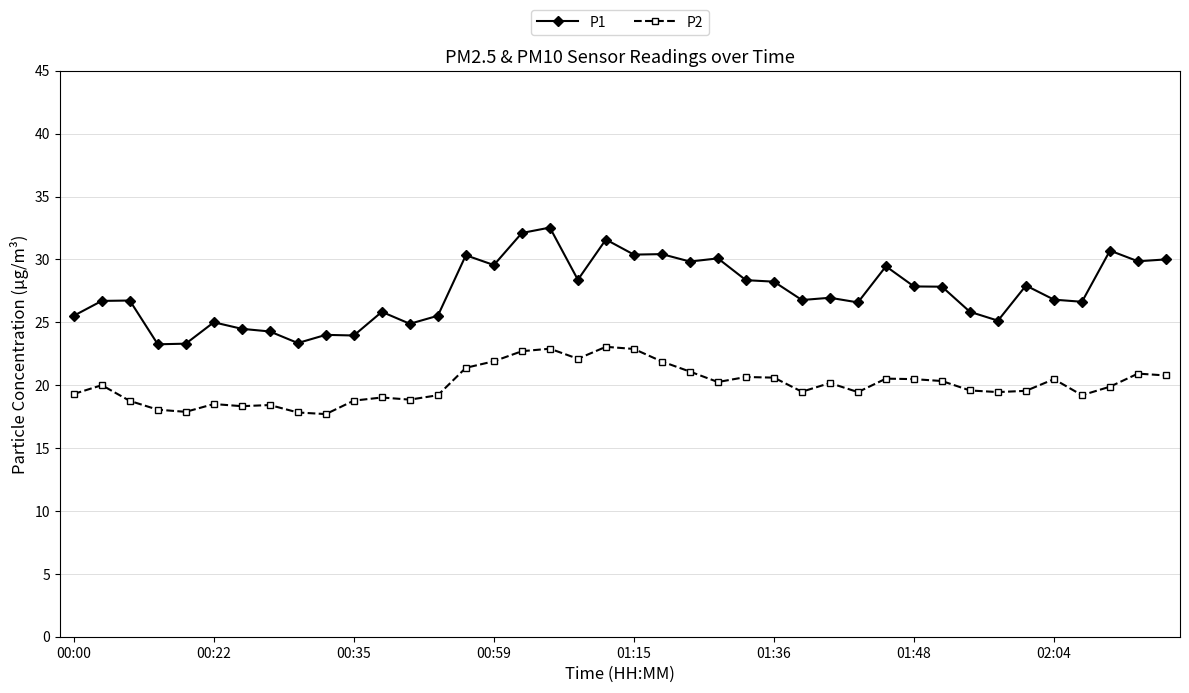

What is the highest value of the P2 series?

23.1